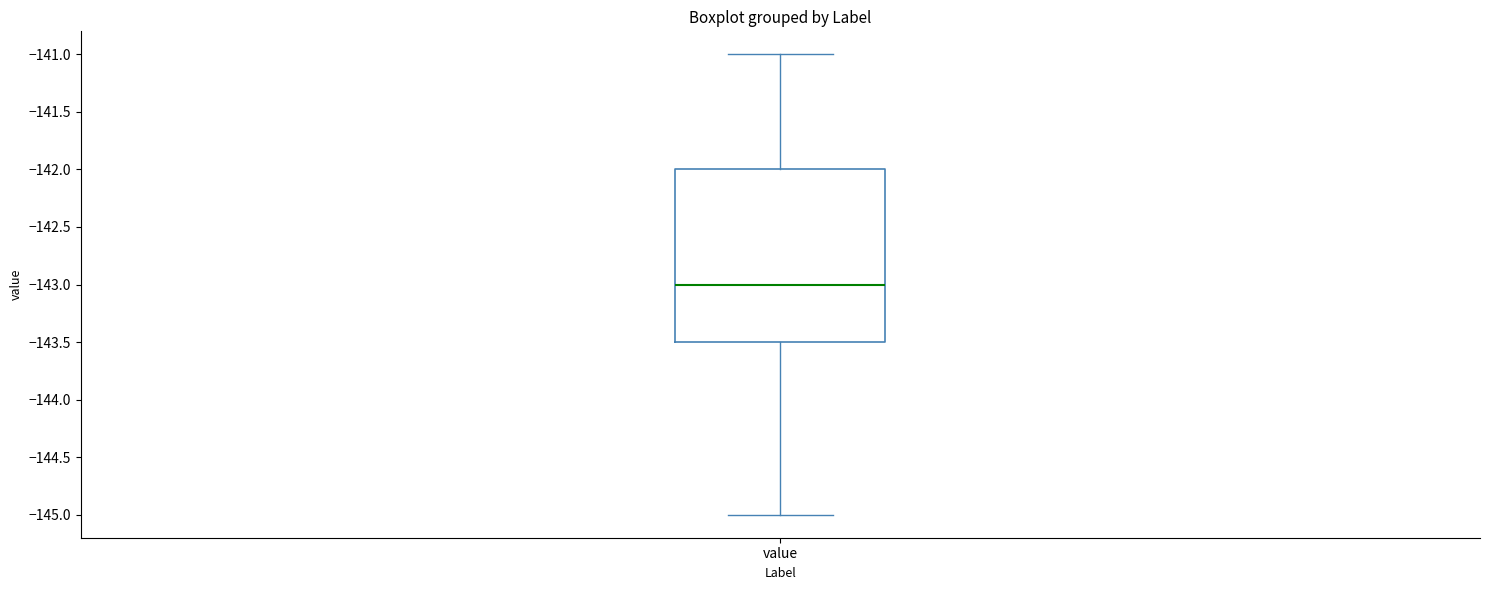

Read this box plot against the y-axis: the position of the median line, the range covered by the box, and the ends of both whiskers. The values are not printed on the chart, so give them approximately, as read against the axis.

median -143.0, box -143.5 to -142.0, whiskers -145.0 to -141.0